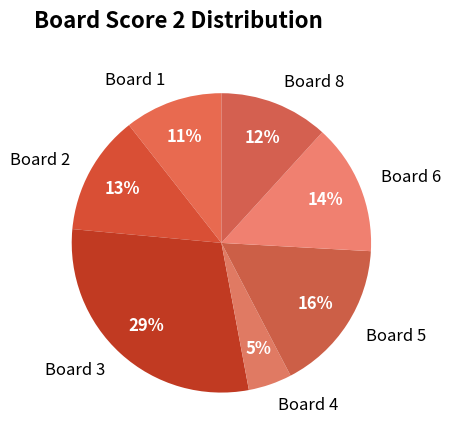

Does Board 4 account for over 50% of the chart?

No